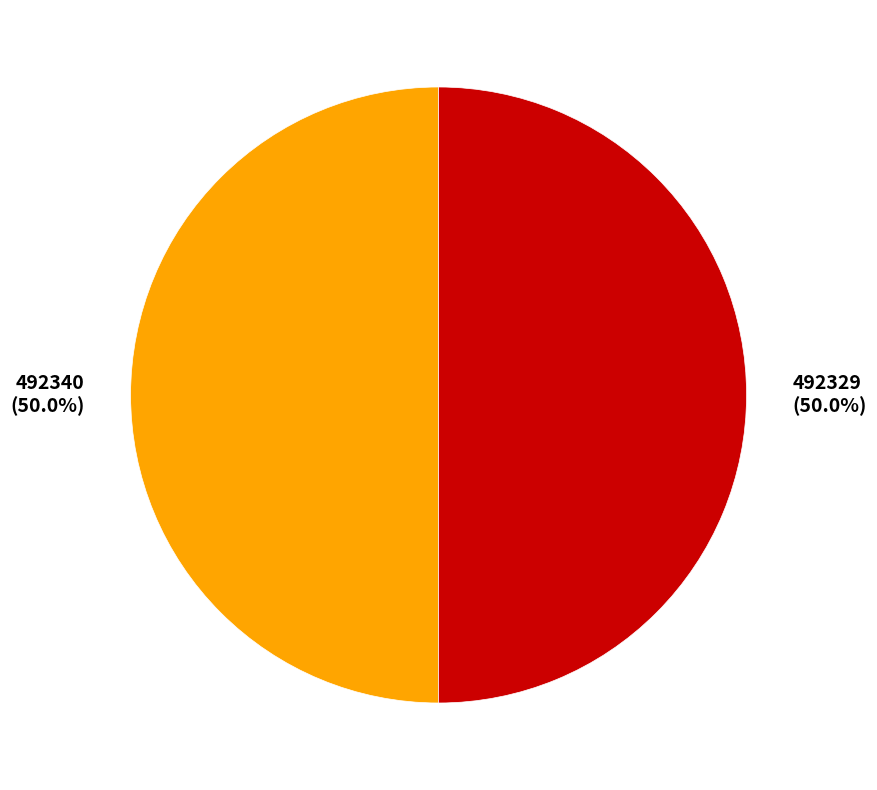

The 492329 slice represents 58% of the pie. True or false?

False